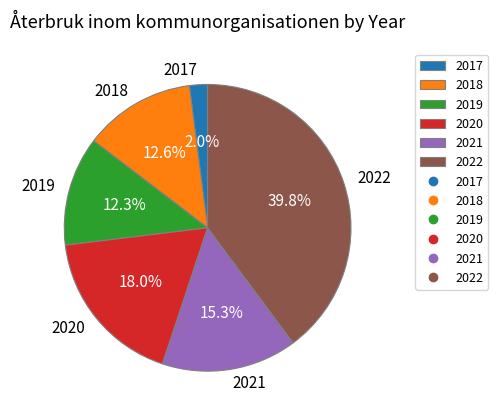

To the nearest percent, what portion does 2022 represent?

40%